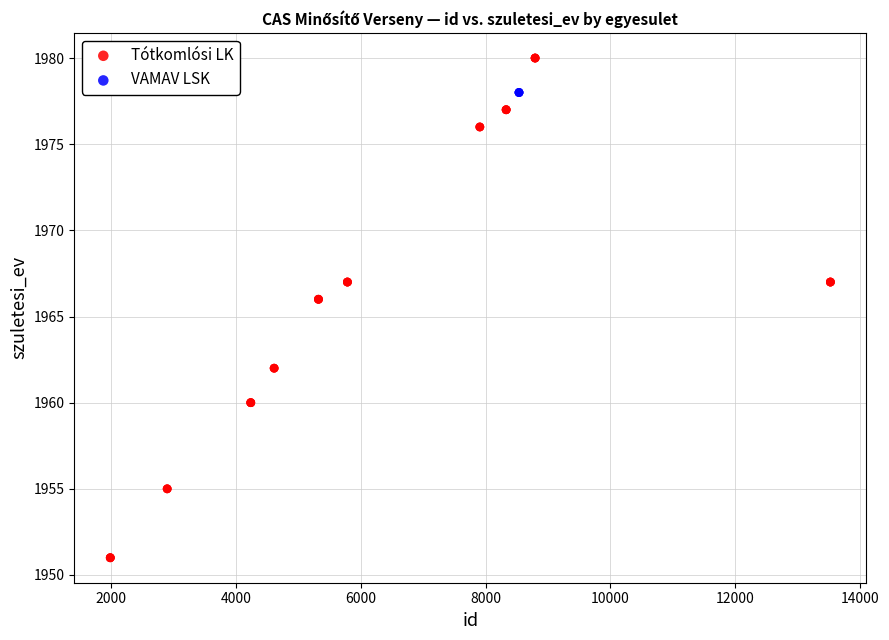

Which series reaches the maximum Y coordinate?

Tótkomlósi LK